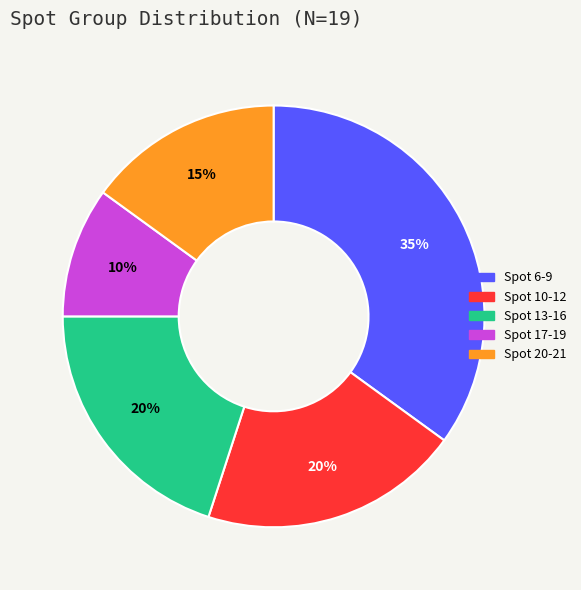

How many slices are in this pie chart?

5